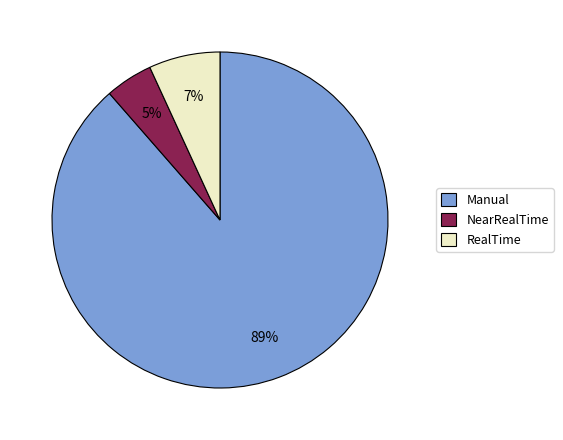

What is the largest slice in the pie chart?

Manual